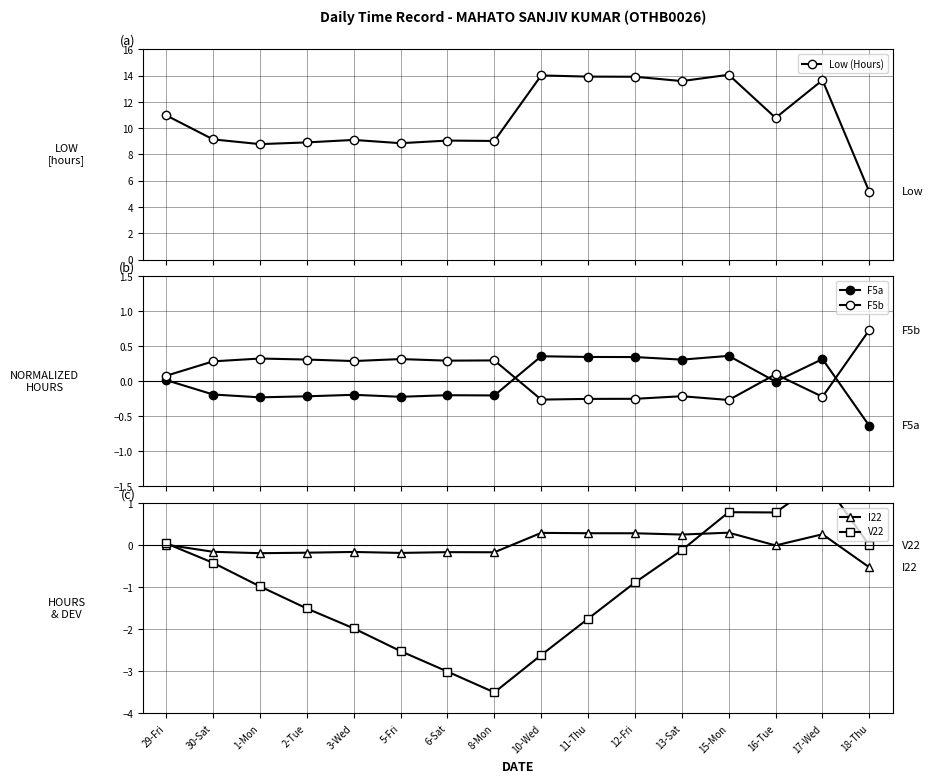

True or false: Low (Hours) has more than 2 points higher than both neighbors.

True